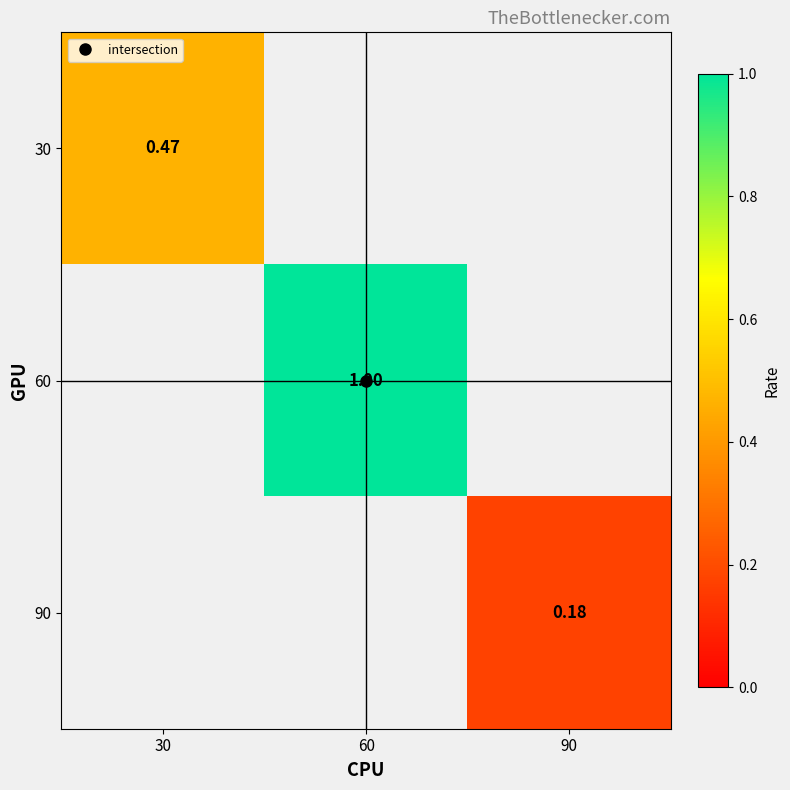

How many values in 60 are above zero?

1